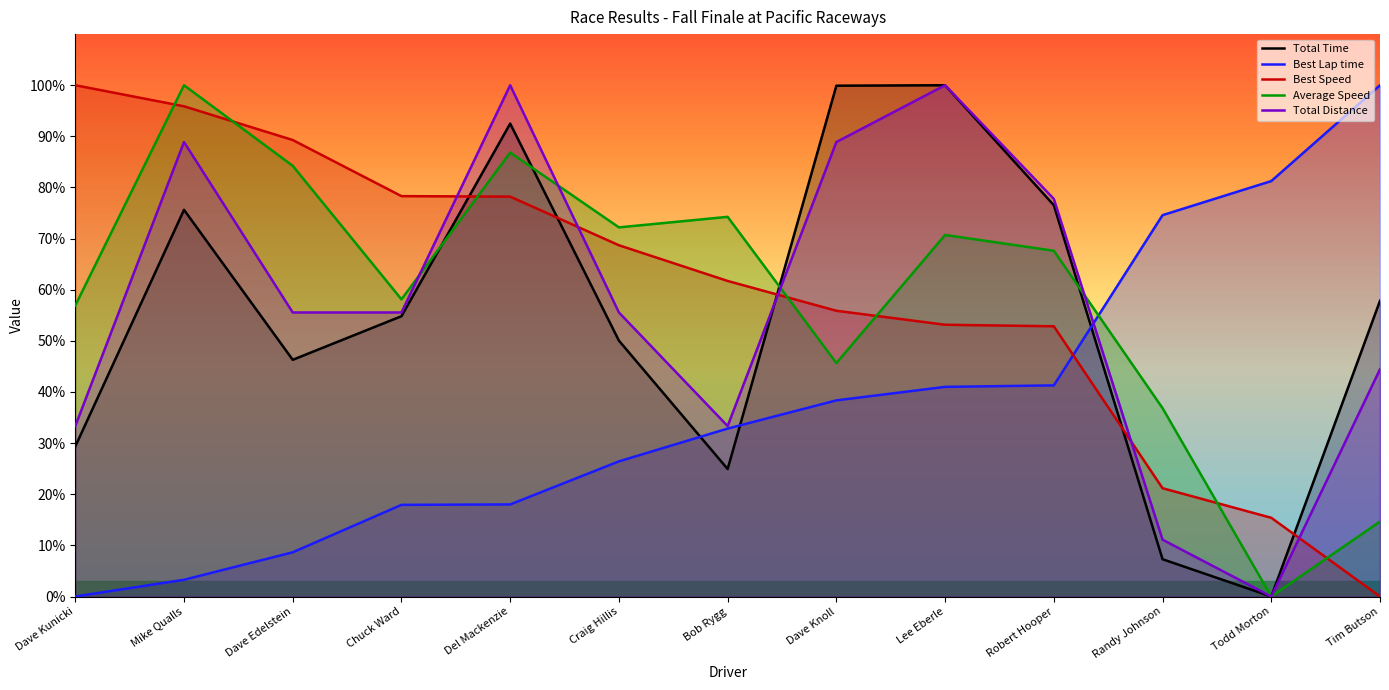

True or false: Best Speed has more than 2 points higher than both neighbors.

False